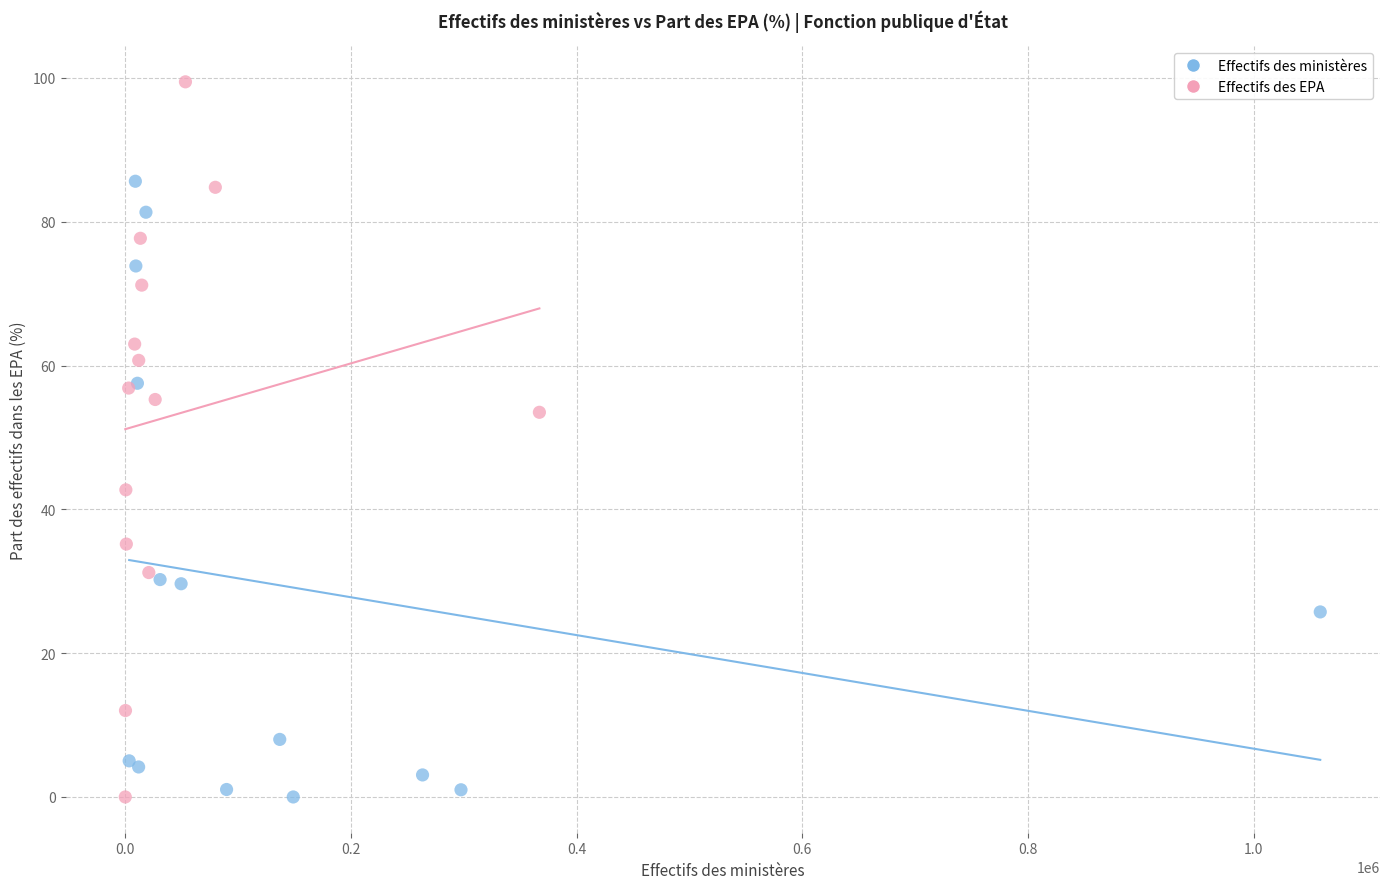

Which series reaches the maximum Y coordinate?

Effectifs des EPA